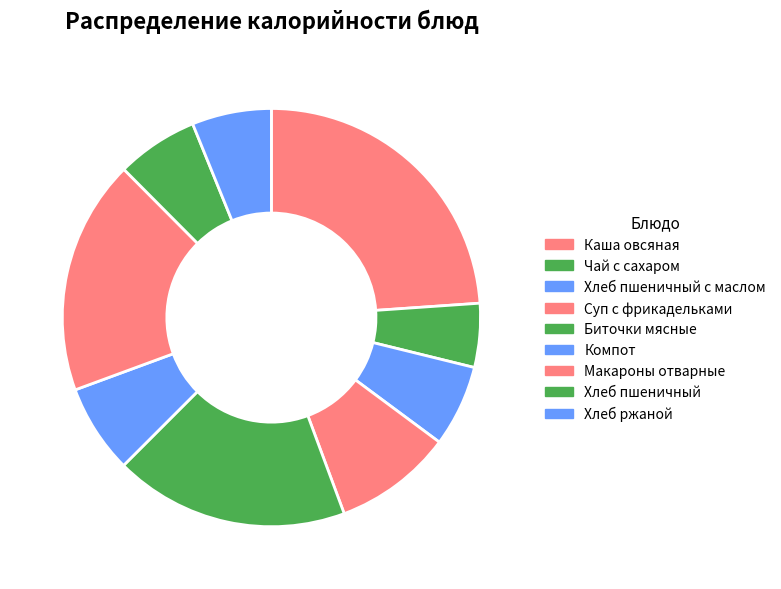

To the nearest percent, what portion does Каша овсяная represent?

24%